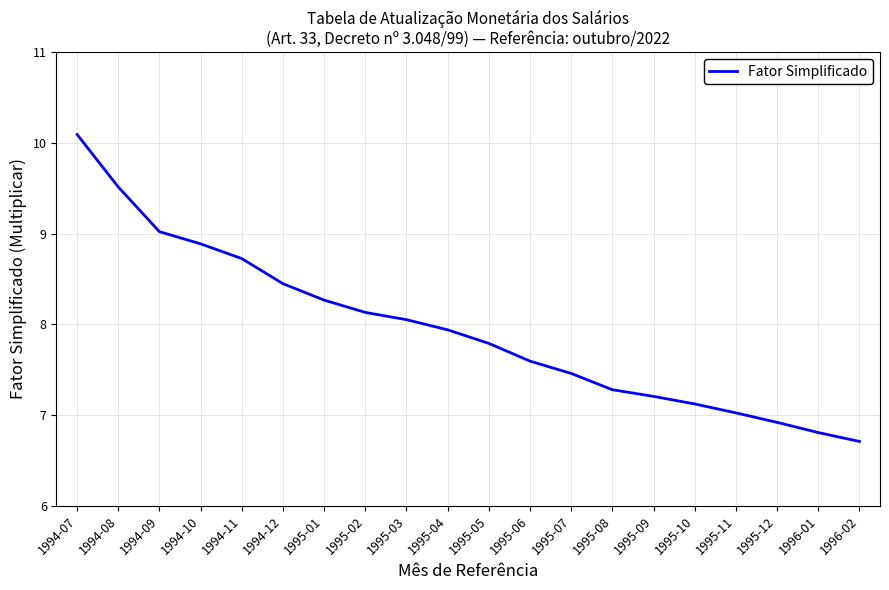

What is the difference between the maximum and minimum values?

3.4